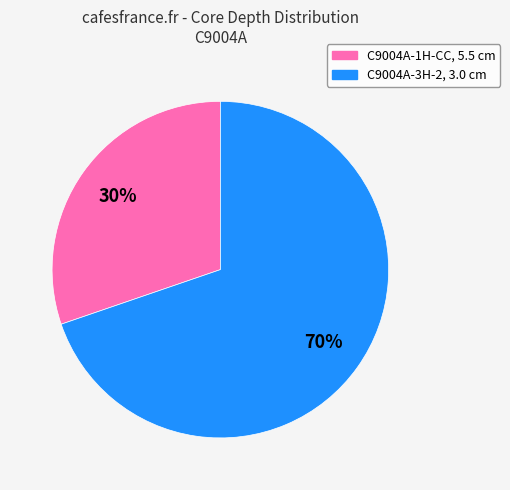

Which has a higher value, C9004A-1H-CC, 5.5 cm or C9004A-3H-2, 3.0 cm?

C9004A-3H-2, 3.0 cm